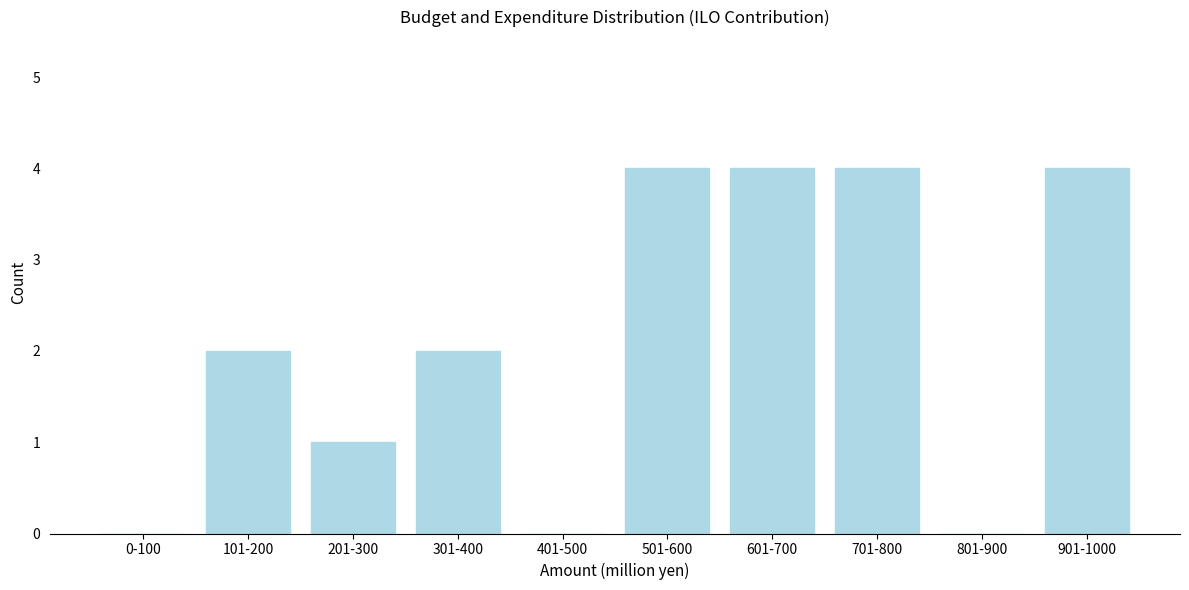

Reading left to right, list all the values displayed in this chart.

0-100=0	101-200=2	201-300=1	301-400=2	401-500=0	501-600=4	601-700=4	701-800=4	801-900=0	901-1000=4